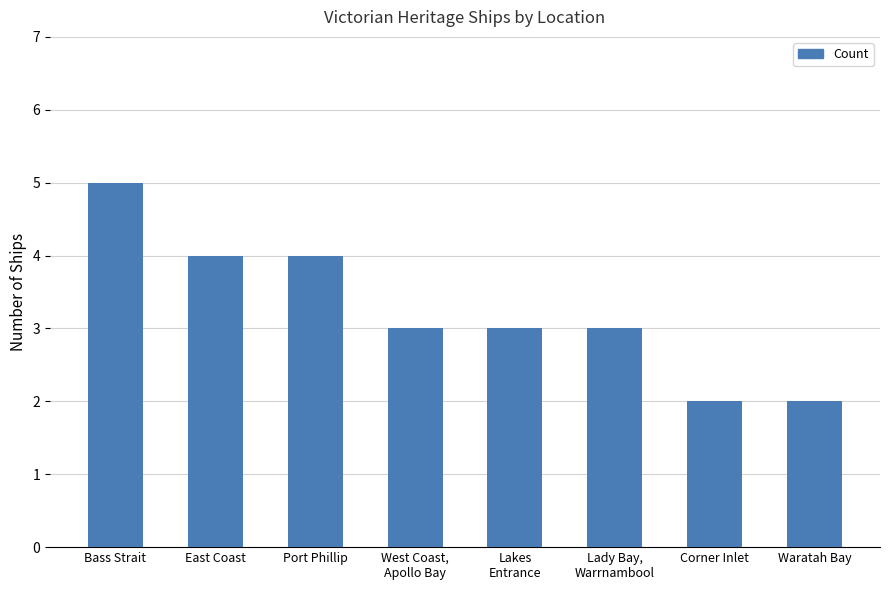

At which category does the chart reach its peak across all series?

Bass Strait